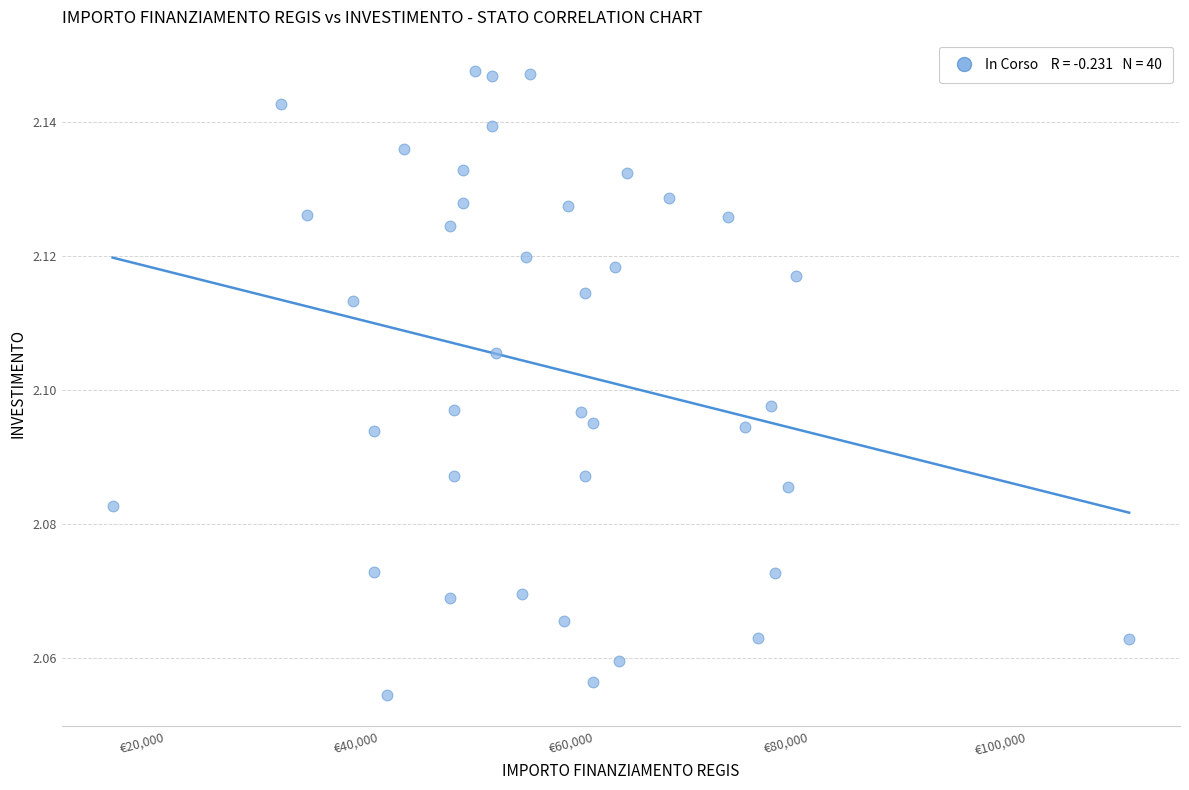

What is the range of X values (max minus min)?

94665.7